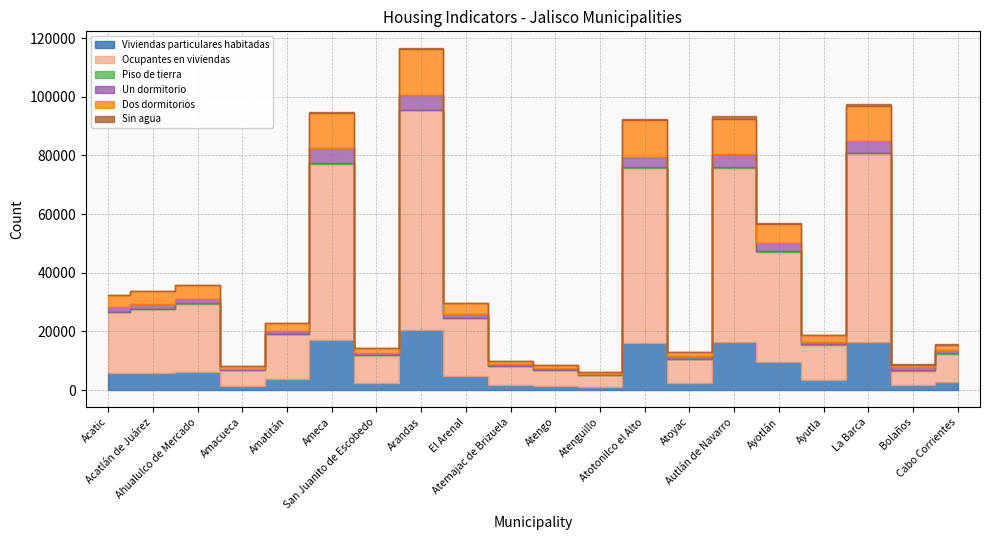

How many data points does each series have?

20